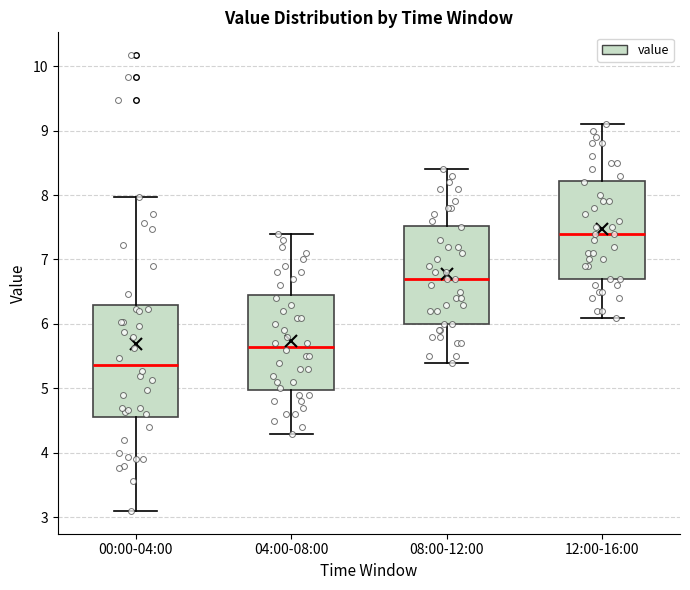

Where does the upper whisker of the box for 04:00-08:00 end on the y-axis? The values are not printed on the chart, so give them approximately, as read against the axis.

7.4